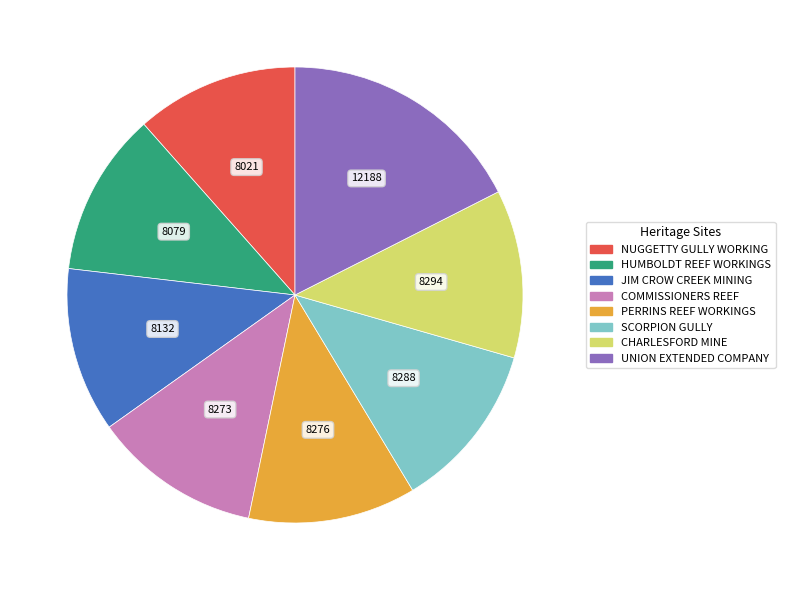

Is there any slice that represents more than half of the pie?

No